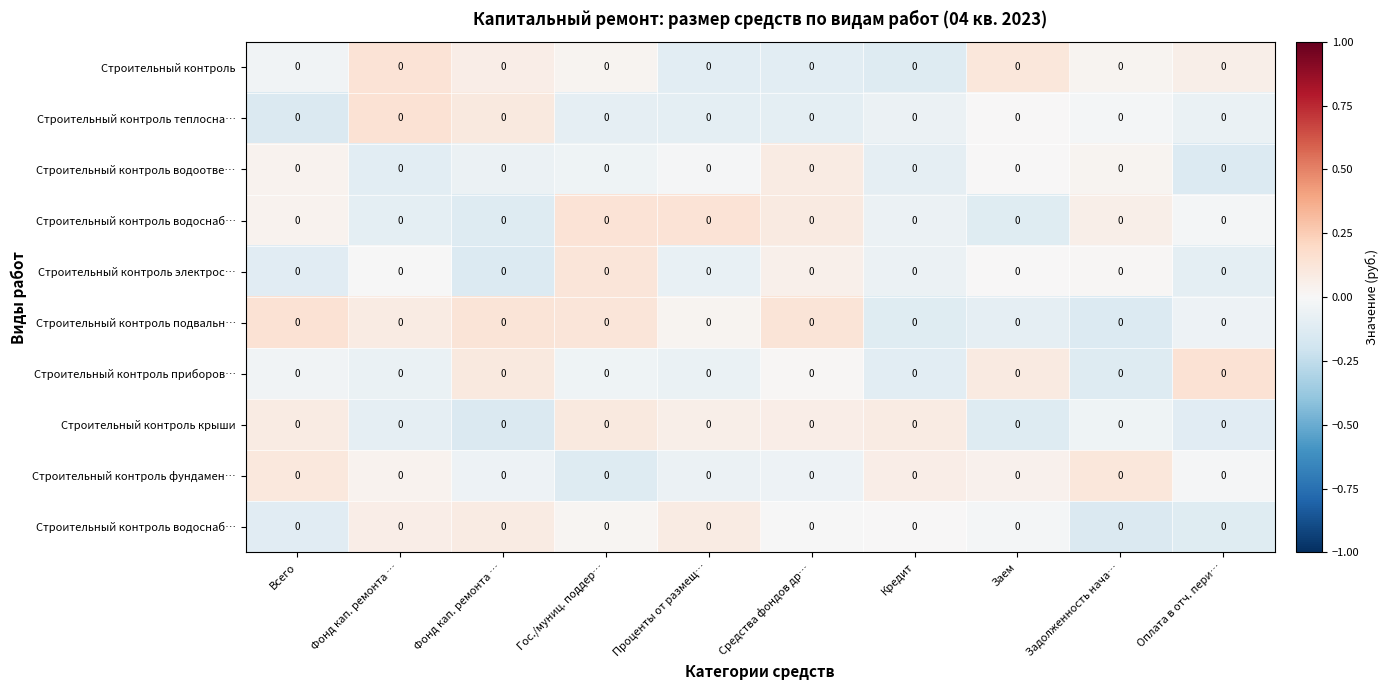

Which category has the highest value across all series?

Оплата в отч. пери…